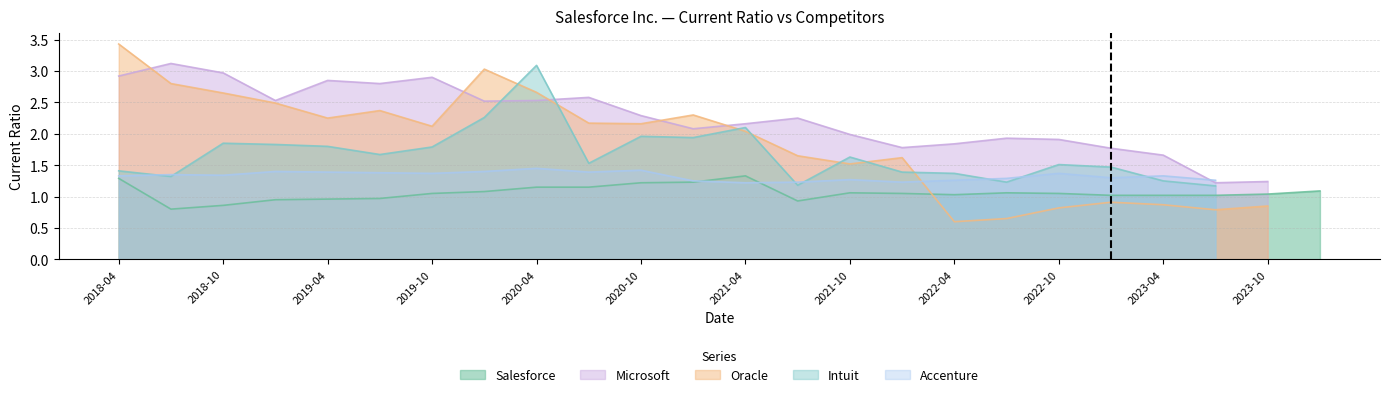

How many times do Salesforce and Oracle cross each other?

1